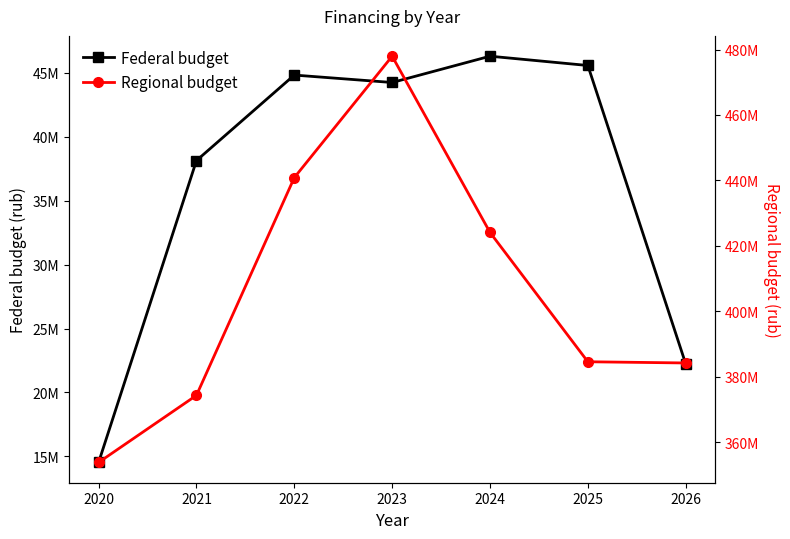

At how many categories does at least one series exceed 61148771?

7